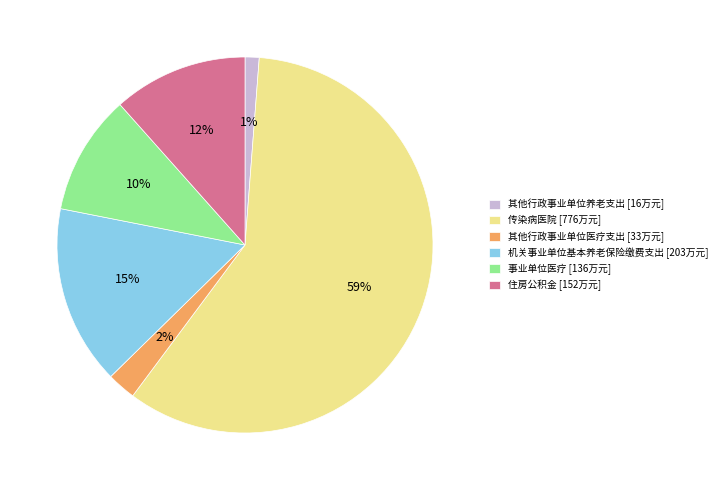

True or false: 住房公积金 accounts for 20% of the total.

False